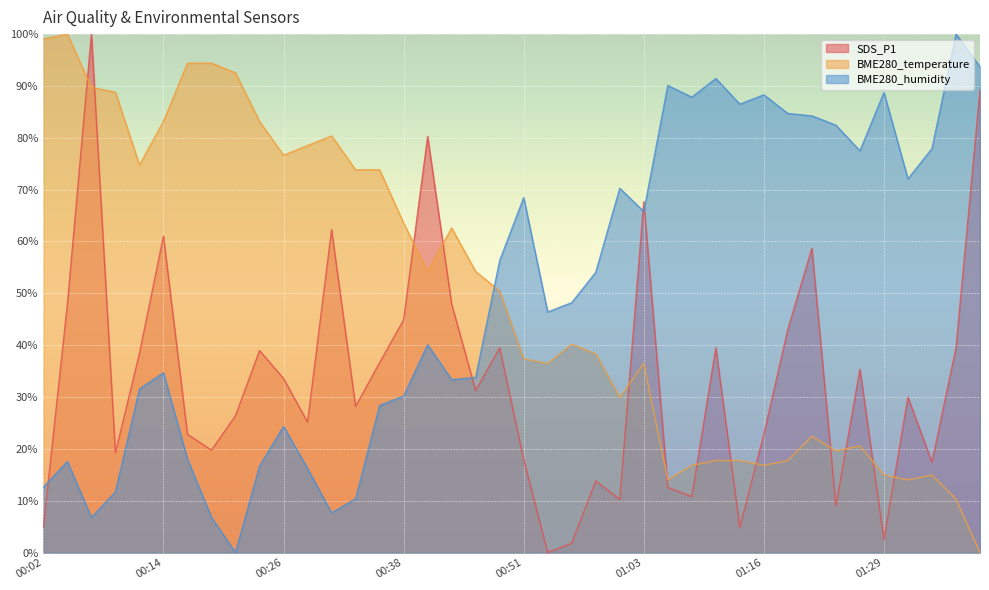

What is the difference between the SDS_P1 values at 00:41 and 00:12?

41.8